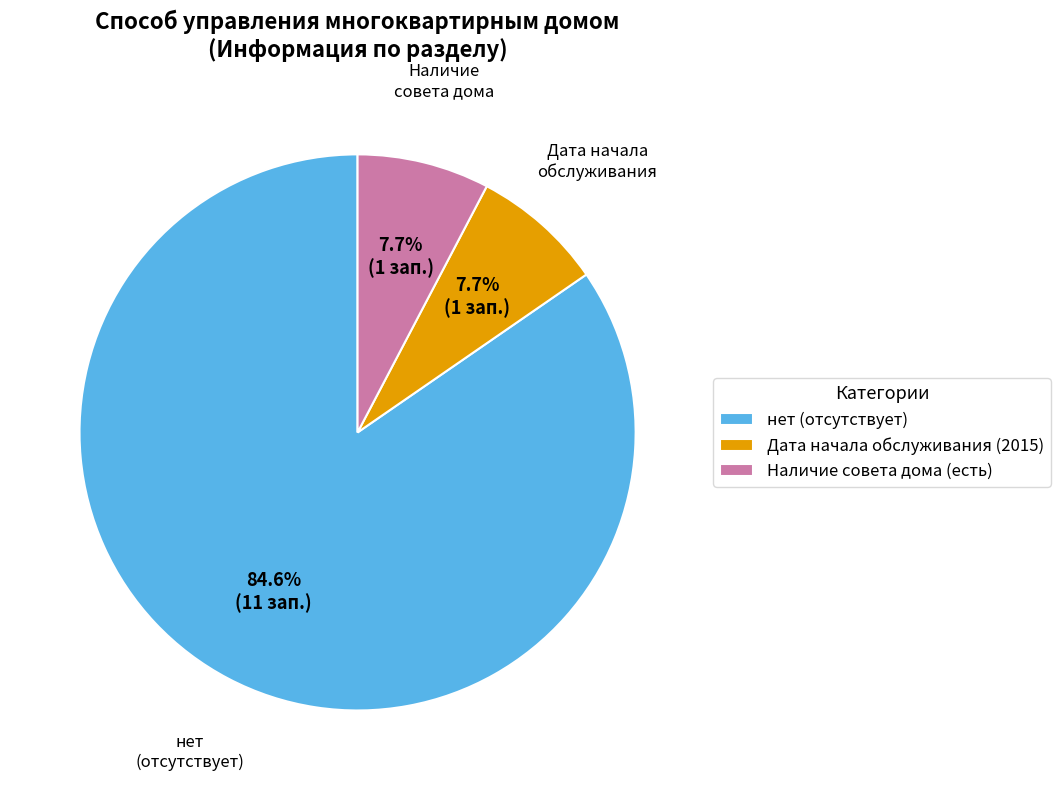

Is there a majority slice in this chart?

Yes